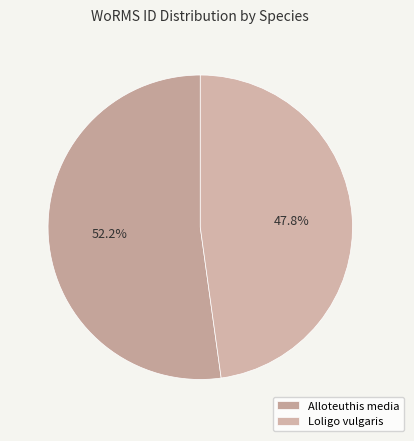

To the nearest percent, what portion does Alloteuthis media represent?

52%